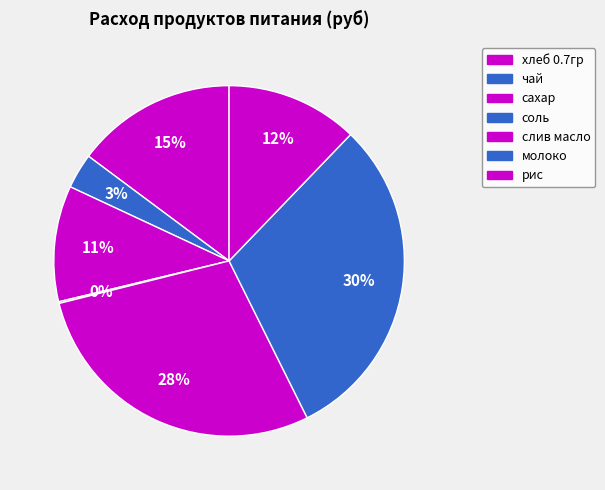

Count the number of slices in the pie.

7